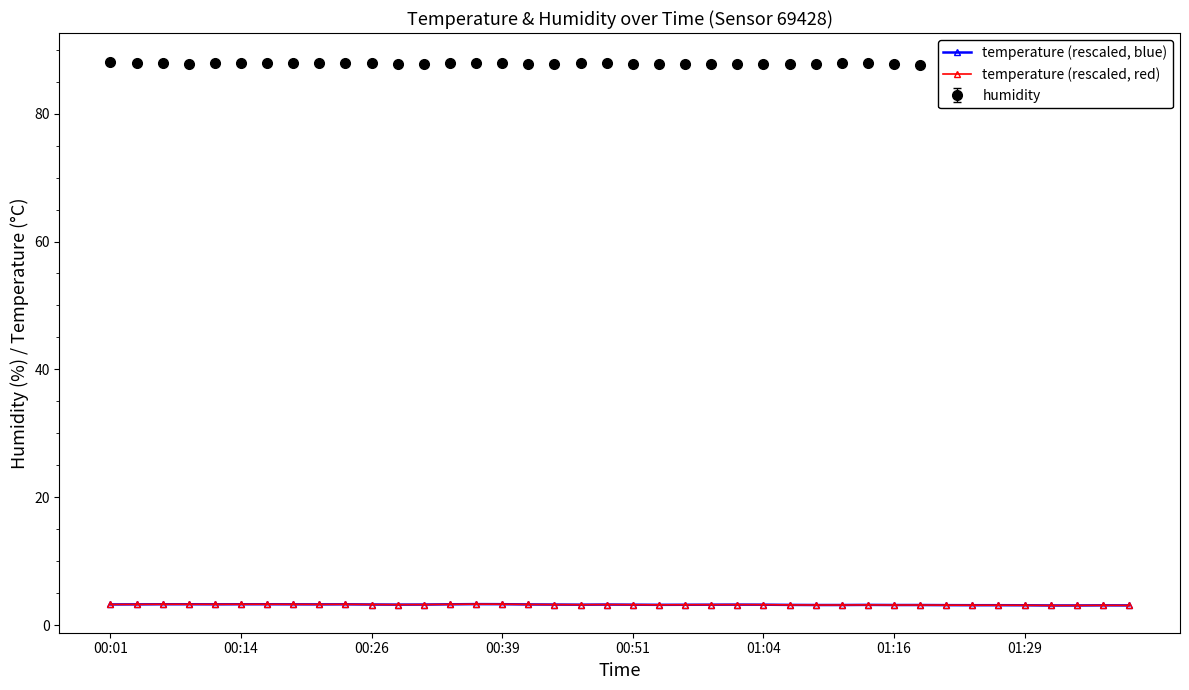

Which series has the largest total across all categories?

temperature (rescaled, blue)